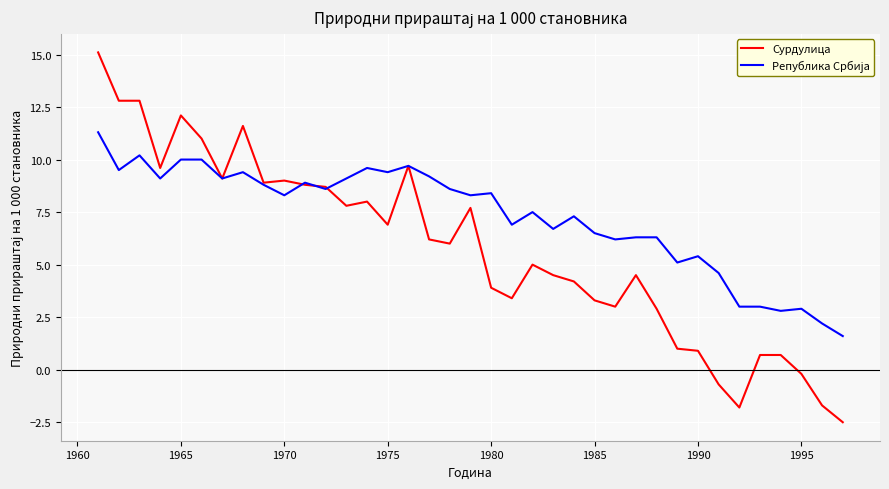

What is the maximum value shown in the chart?

15.1